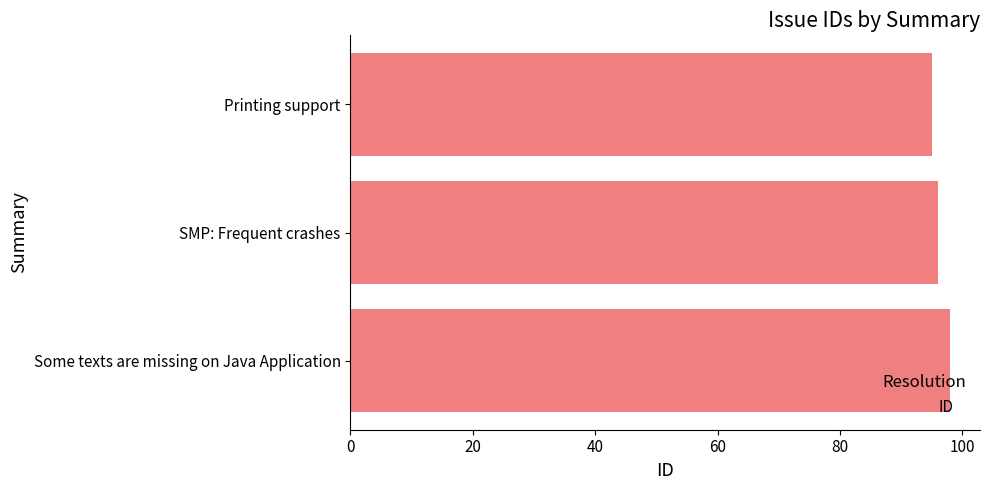

What is the approximate value at Printing support?

95